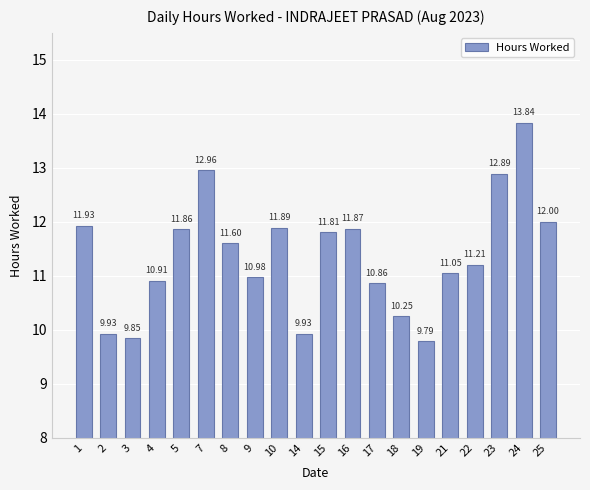

What is the approximate value at 4?

10.9